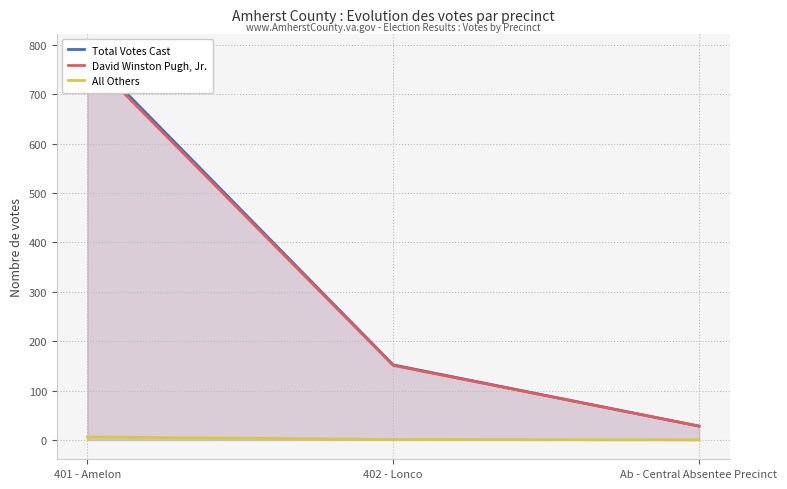

How many lines are shown in the chart?

3